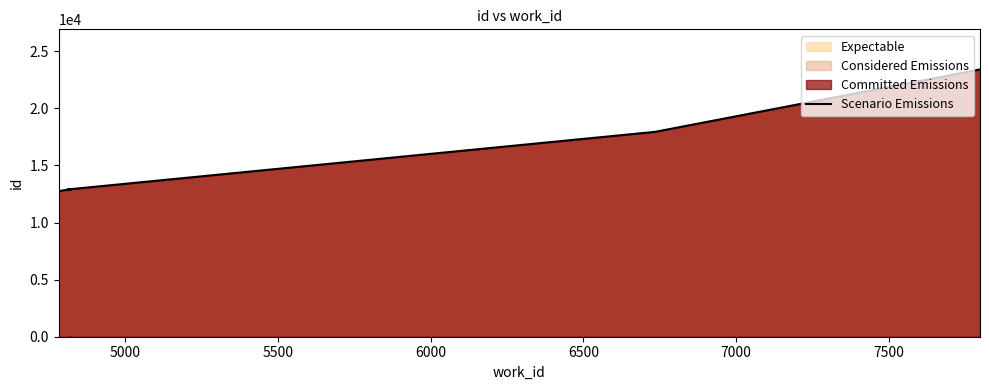

True or false: the data shows 19299 at 8000.

False